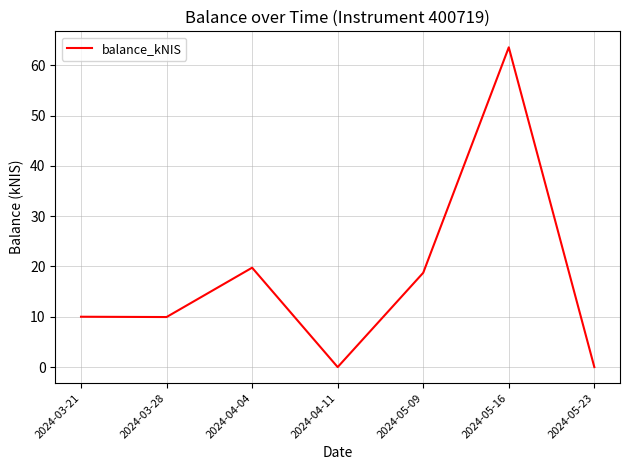

Is it true that the value at 2024-03-28 is 9.9?

True